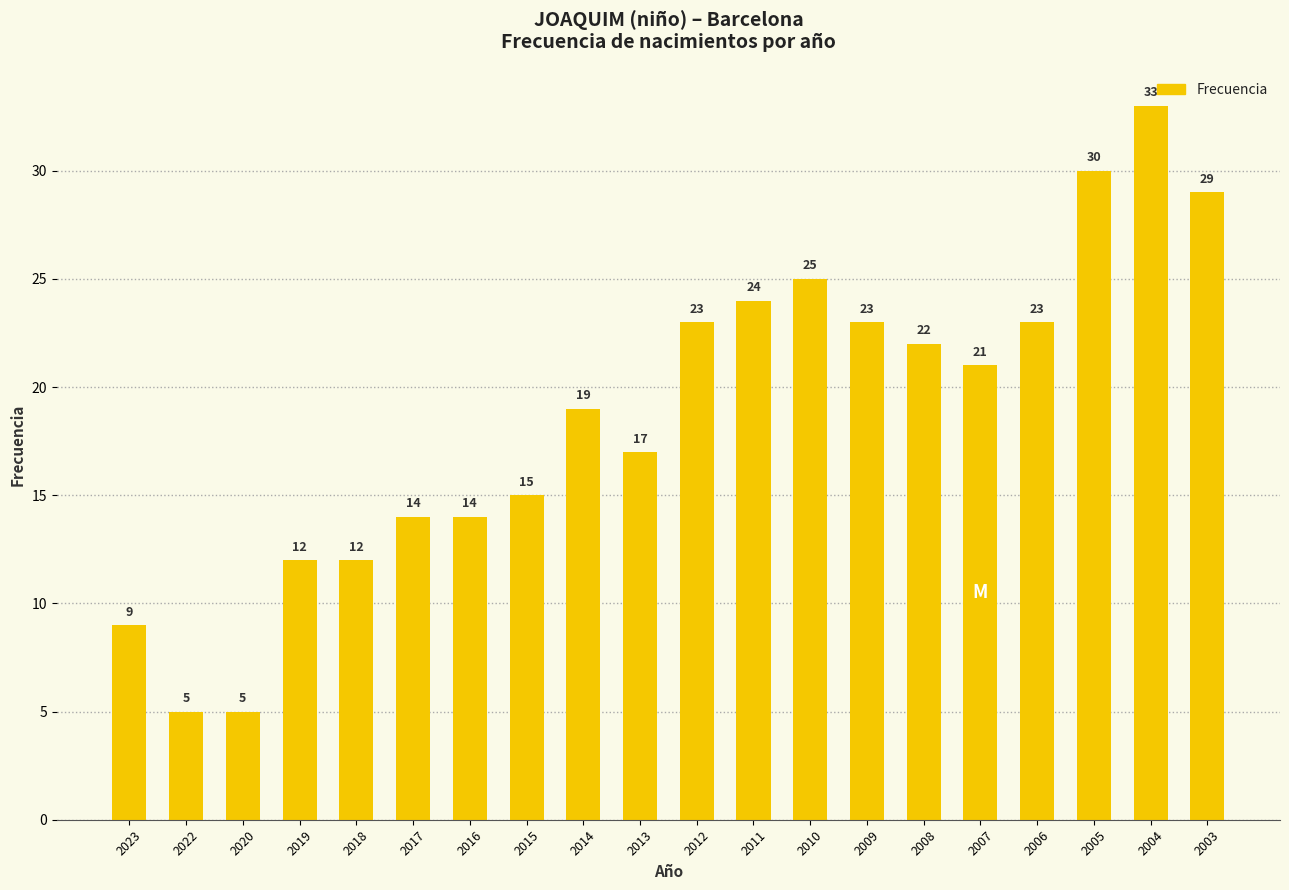

What is the greatest value displayed?

33